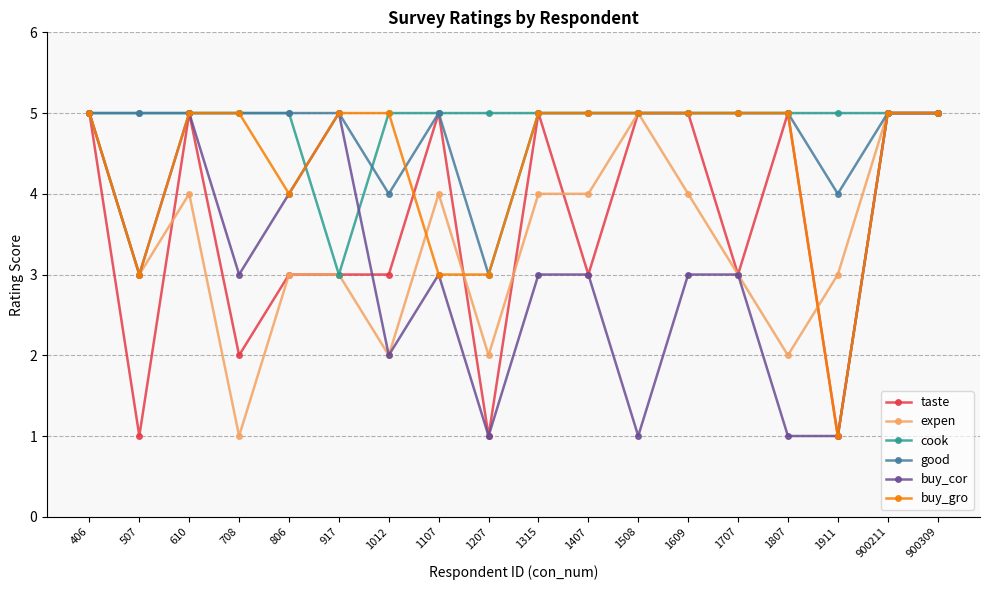

What is the value of the expen point at the 9th from the left?

2